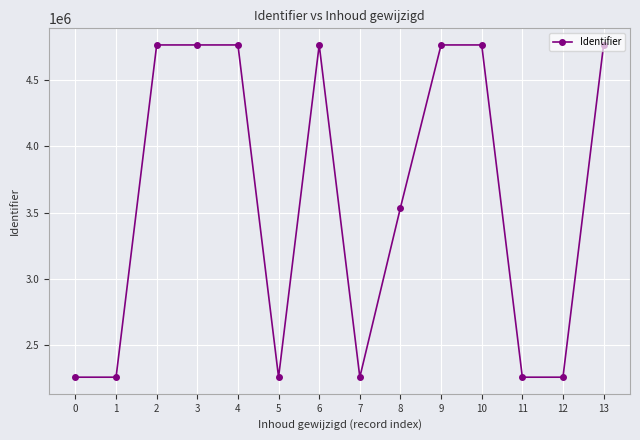

What is the minimum value shown in the chart?

2260264